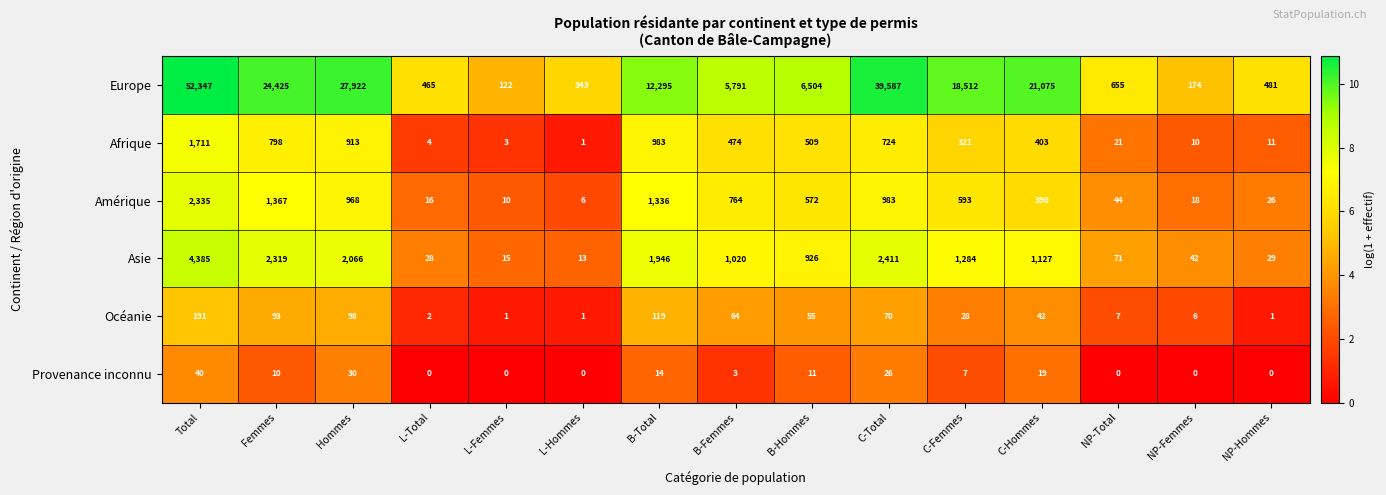

What is the approximate value of Provenance inconnu at B-Hommes, to the nearest 5?

10